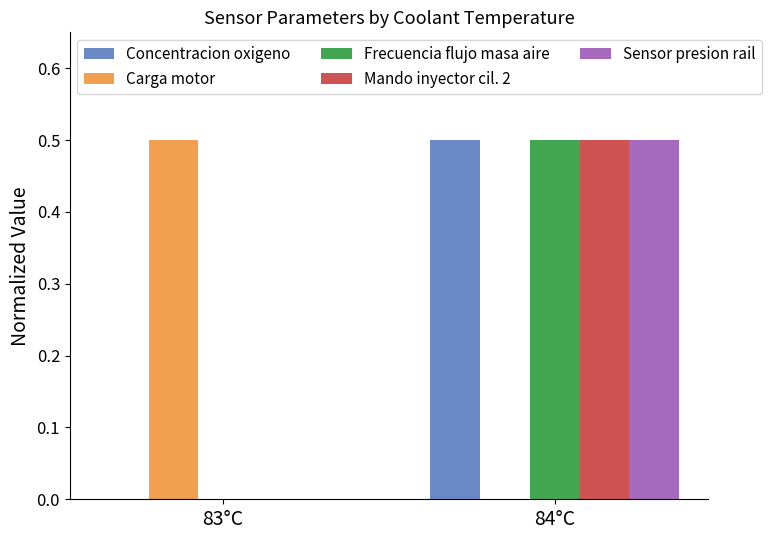

What is the difference between the Sensor presion rail values at 84°C and 83°C?

0.5